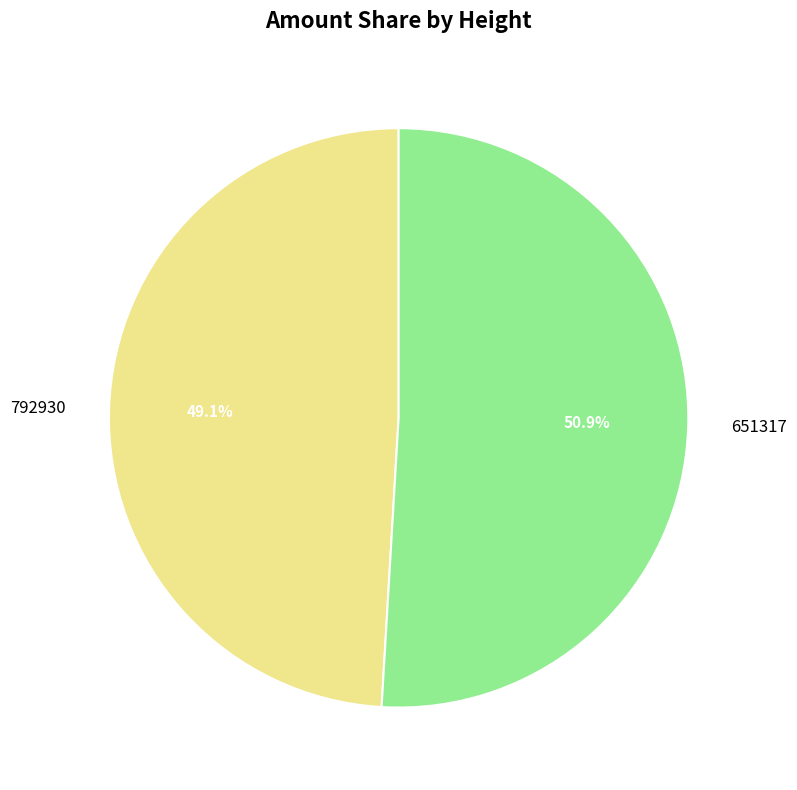

Is it true that 792930 is 49% of the pie?

True